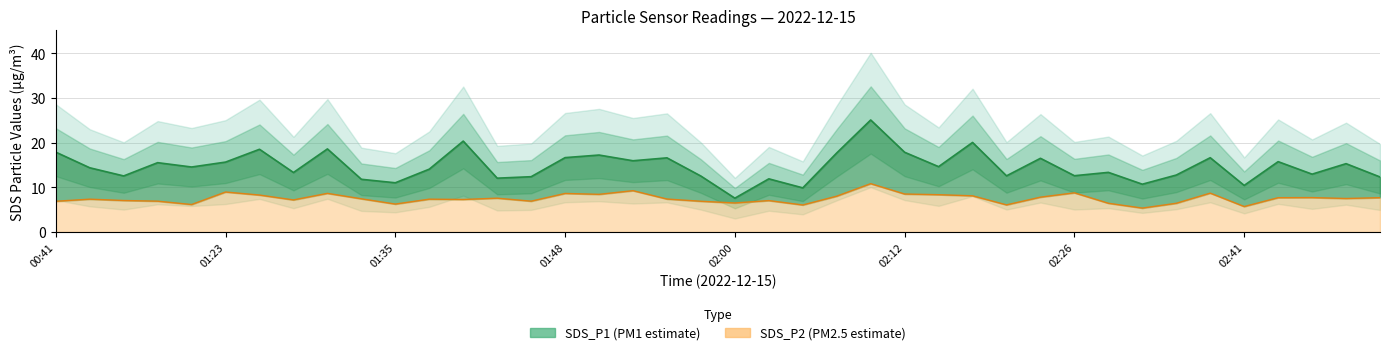

True or false: SDS_P2 median and SDS_P1 median intersect in this chart.

False